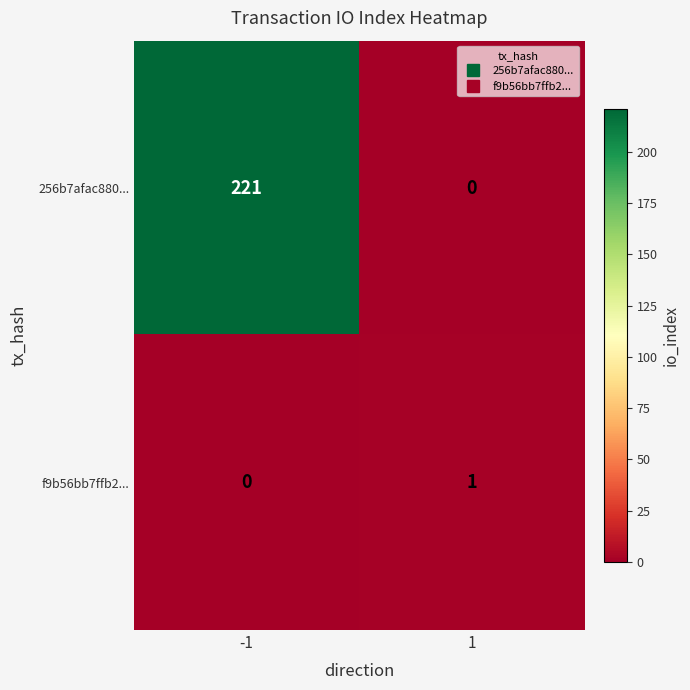

What is the difference between the highest and lowest values at -1?

221